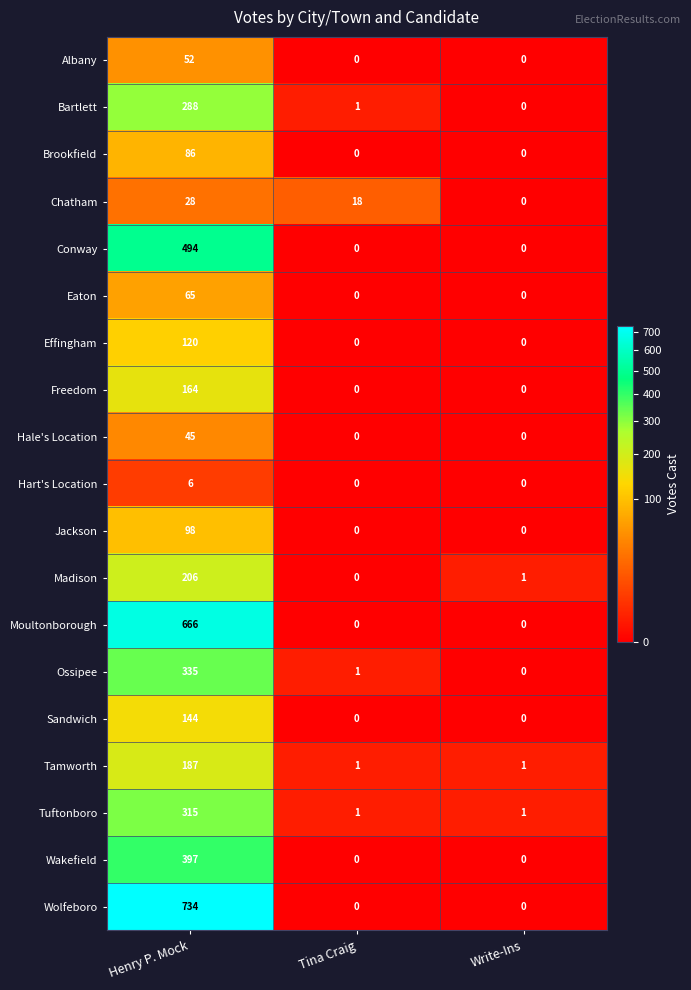

What is the sum of the Effingham values at Henry P. Mock and Write-Ins?

120